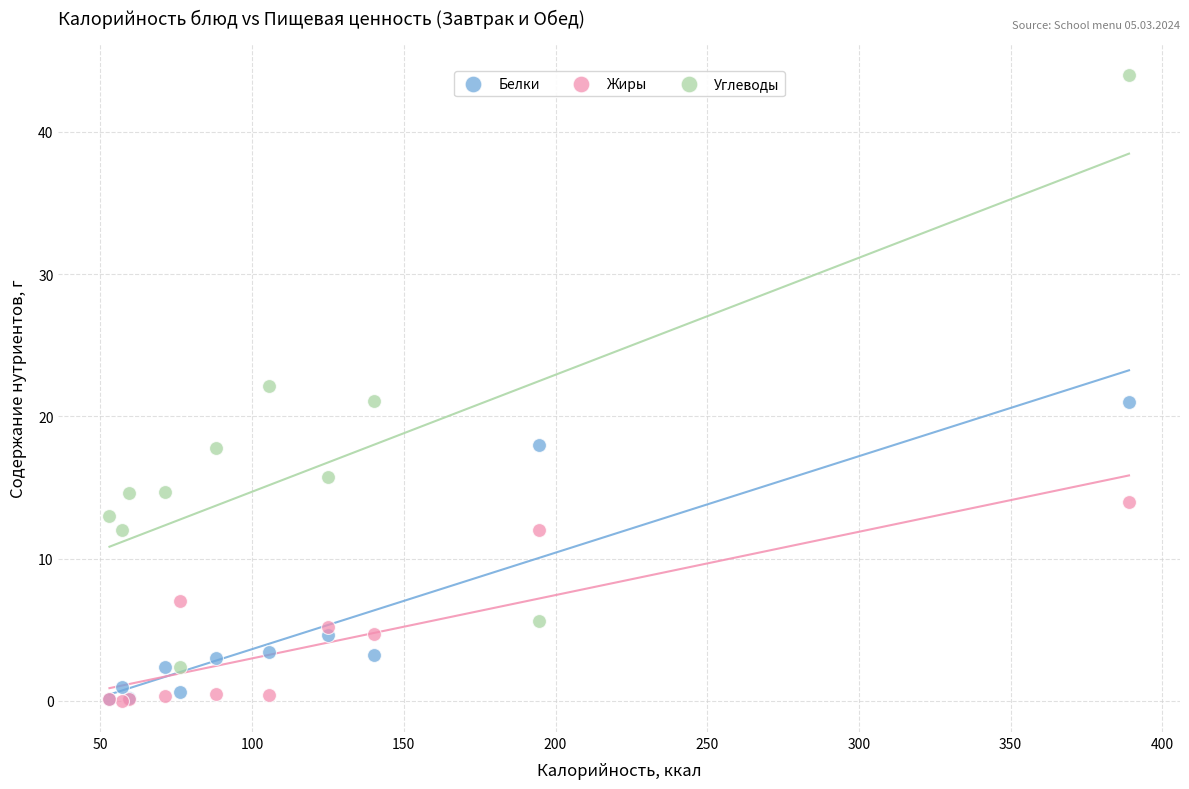

In the Углеводы series, what Y value is closest to 23?

22.1